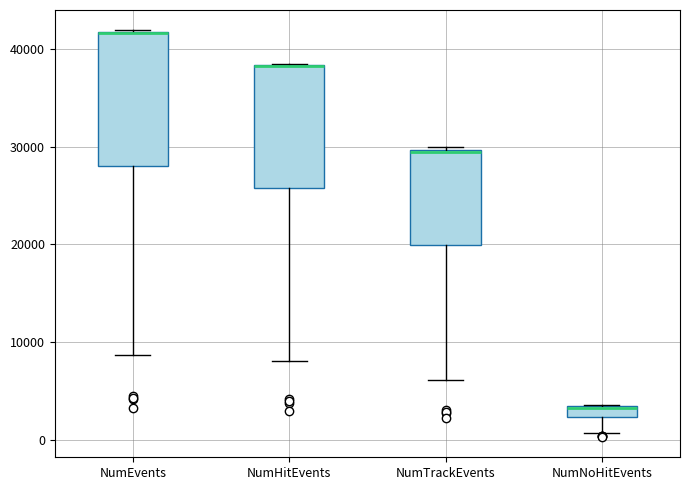

Where does the lower whisker of the box for NumNoHitEvents end on the y-axis? The values are not printed on the chart, so give them approximately, as read against the axis.

1000